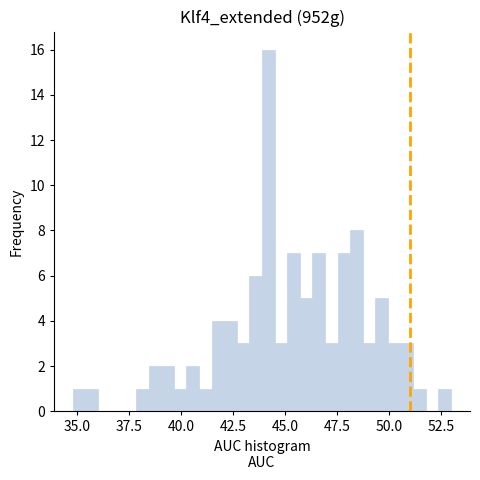

Read against the x-axis, roughly where is the centre of the tallest bar?

44.0